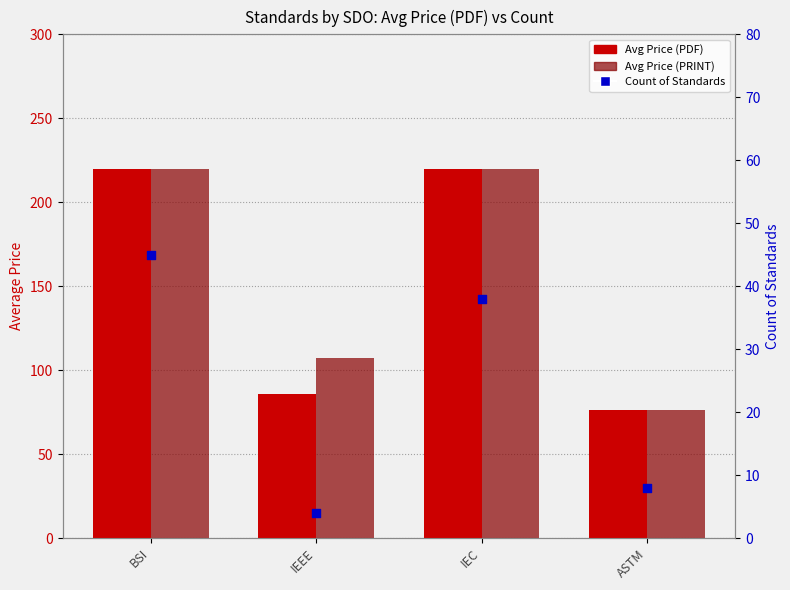

Which series reaches the maximum Y coordinate?

Avg Price (PDF)